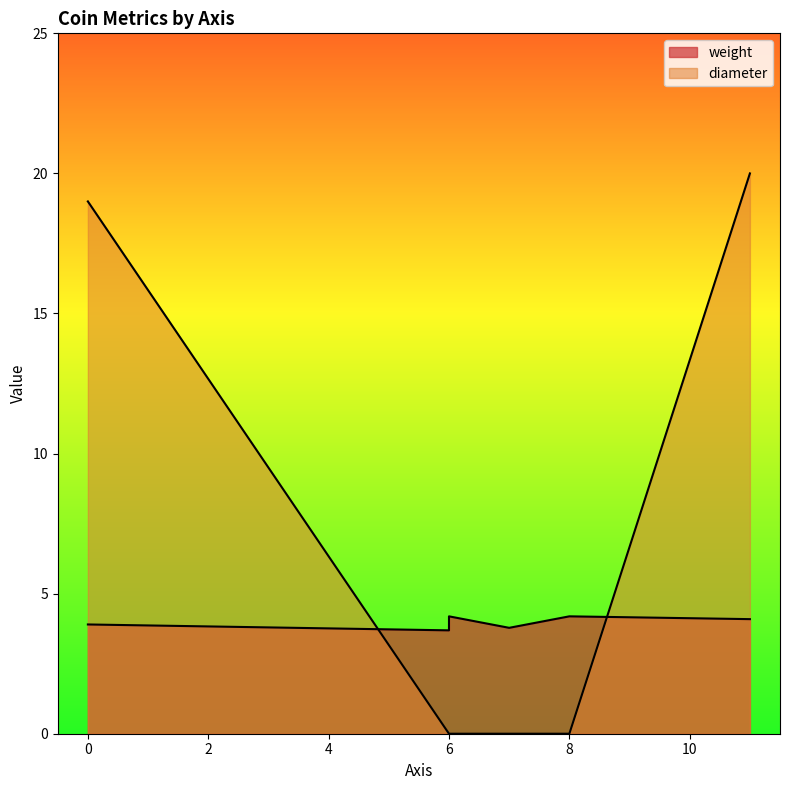

Does the chart display data point markers on the line(s)?

No